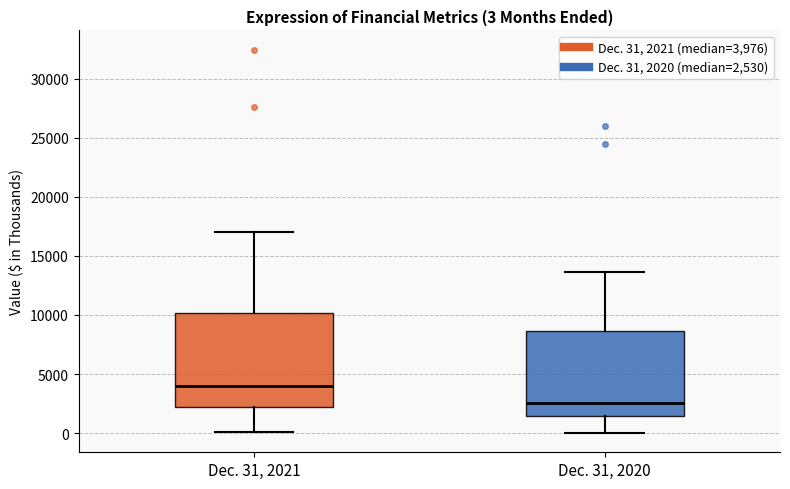

Which box has the highest median line?

Dec. 31, 2021